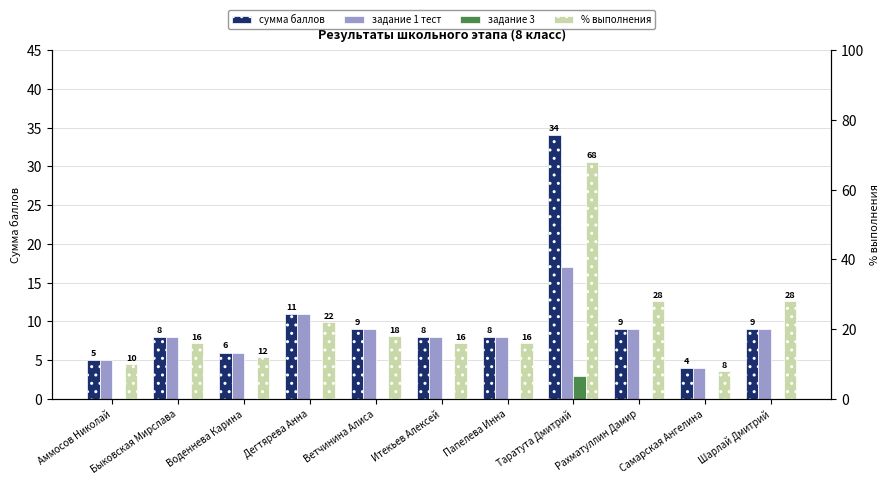

Are the bars horizontal?

No